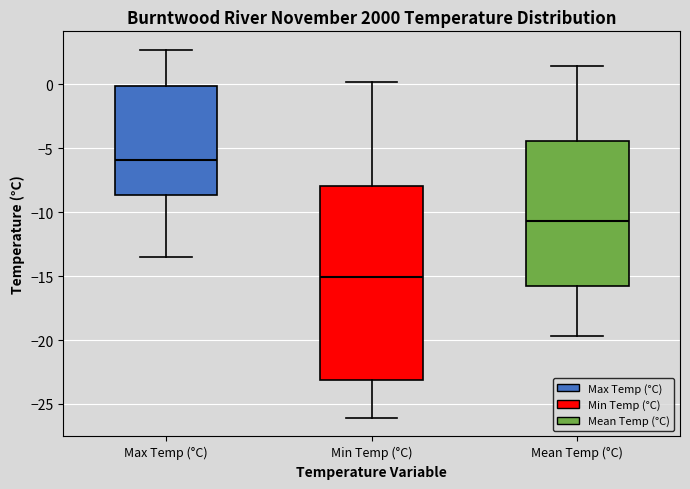

Which box's median line is the lowest?

Min Temp (°C)